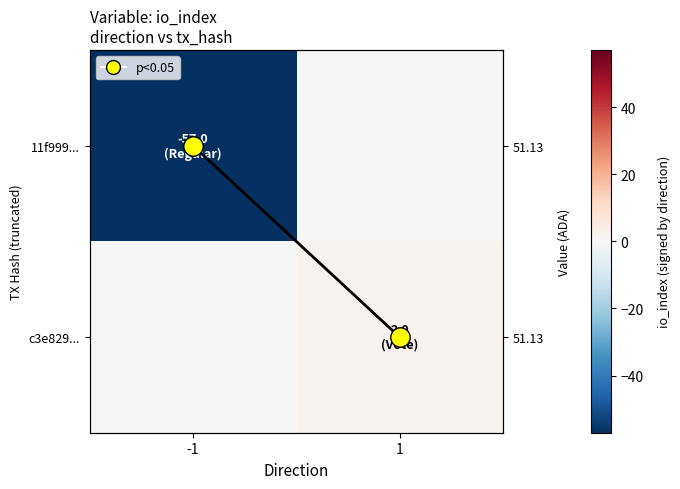

At how many categories does at least one series exceed -12?

2